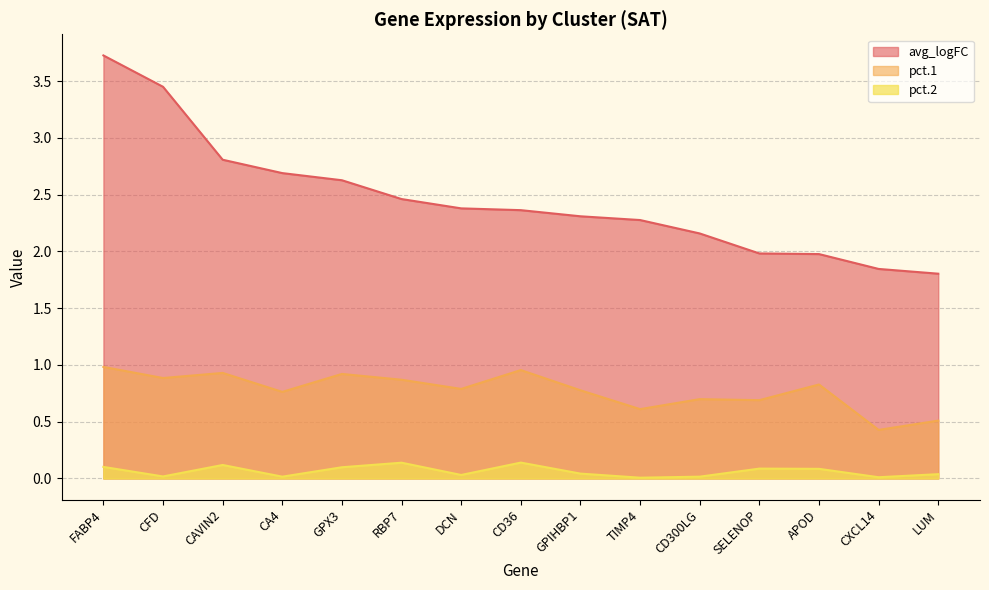

What are all the series names shown in the legend?

avg_logFC, pct.1, pct.2